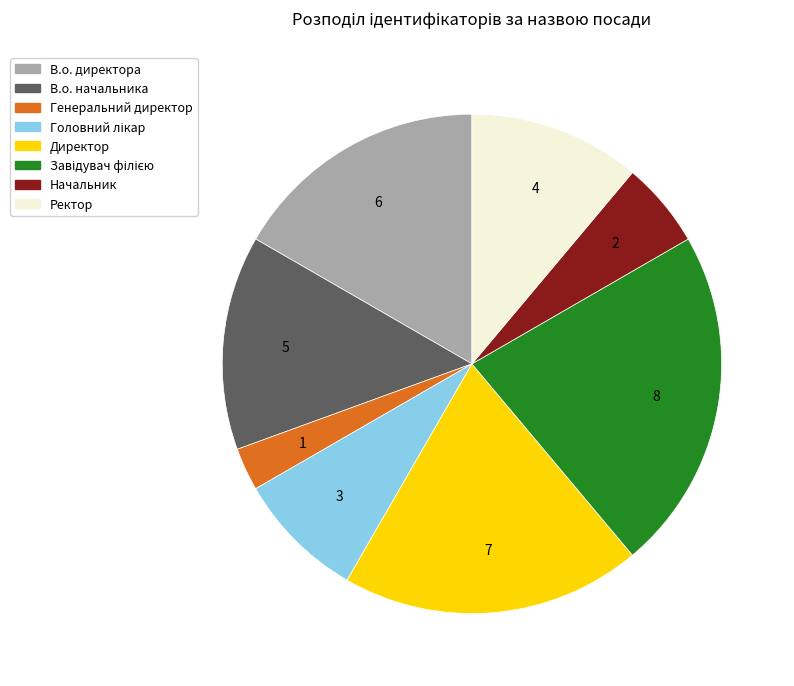

The В.о. начальника slice represents 2% of the pie. True or false?

False